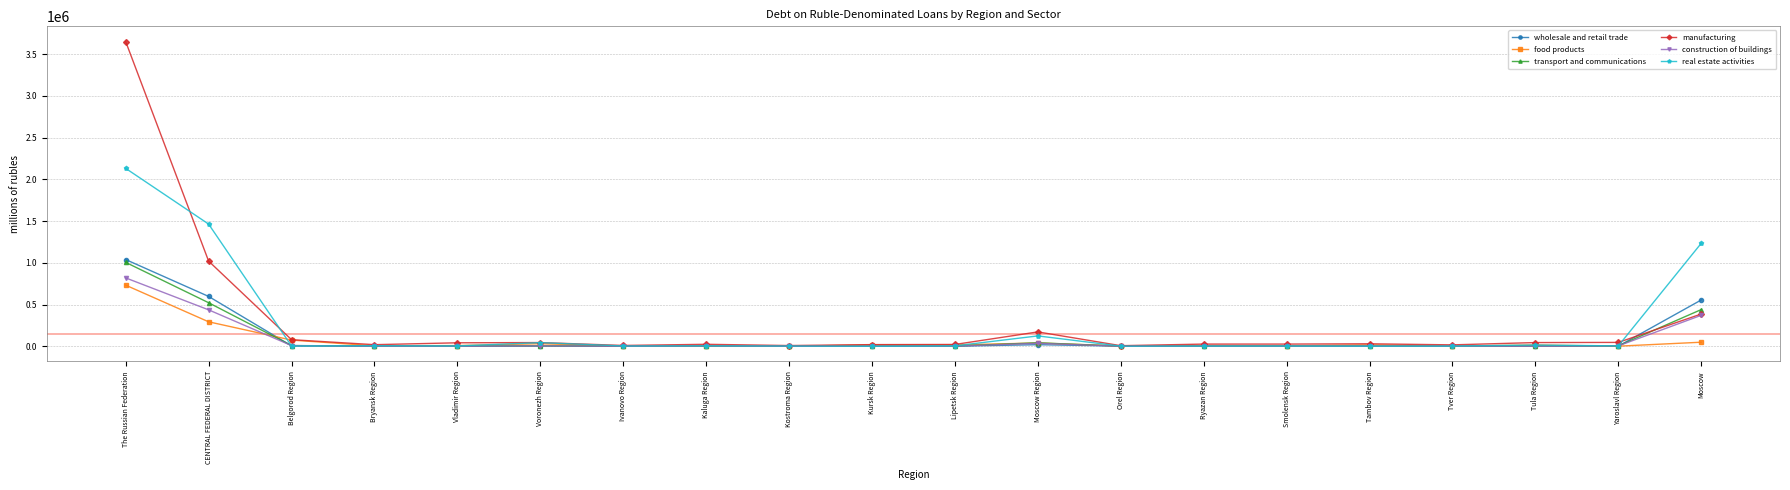

The value of transport and communications at Kostroma Region is 444. True or false?

True